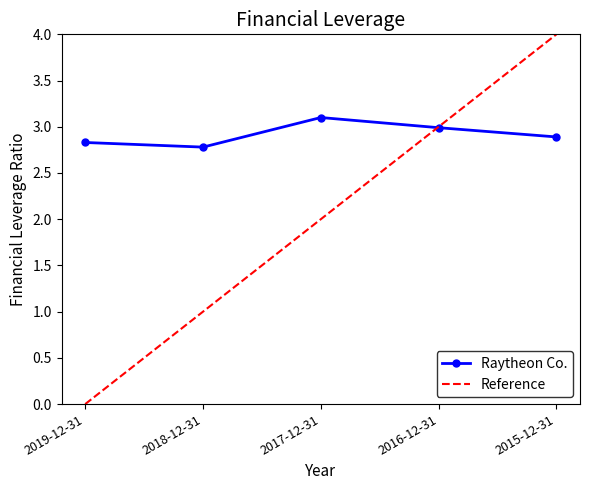

What is the value of the 2nd point from the left?

2.8